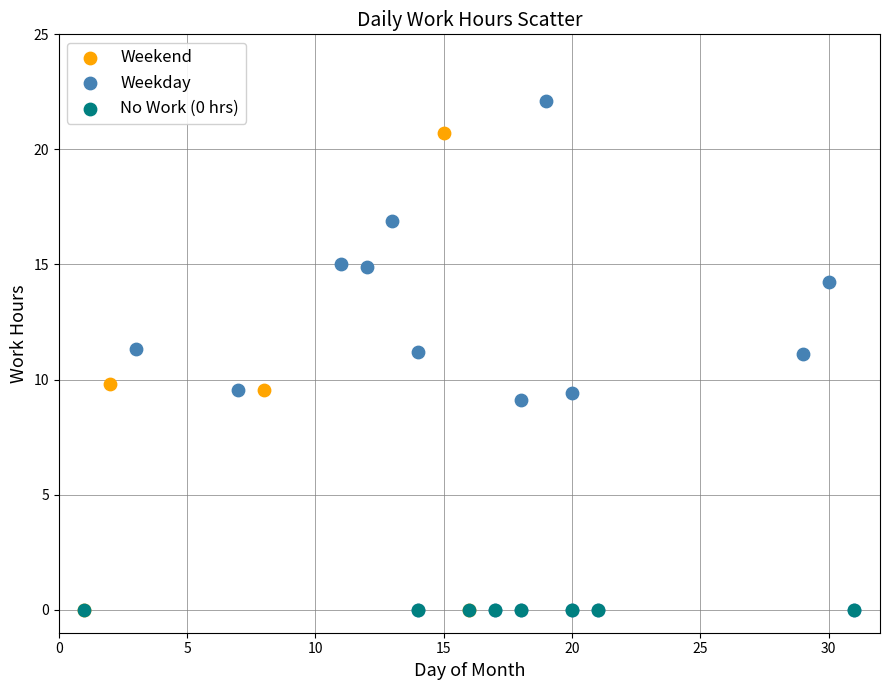

Which series contains the highest Y value?

Weekday